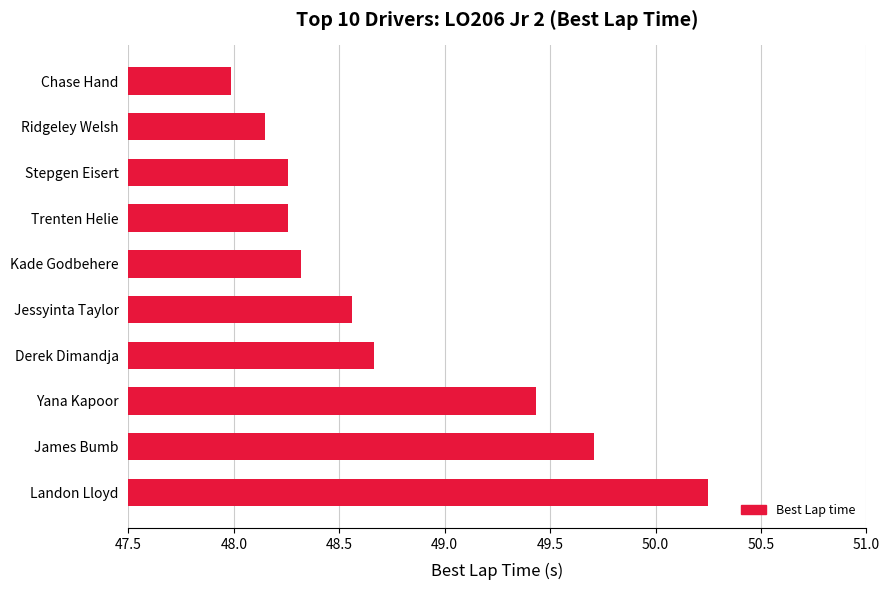

The chart shows a value of 48.3 at Trenten Helie. True or false?

True